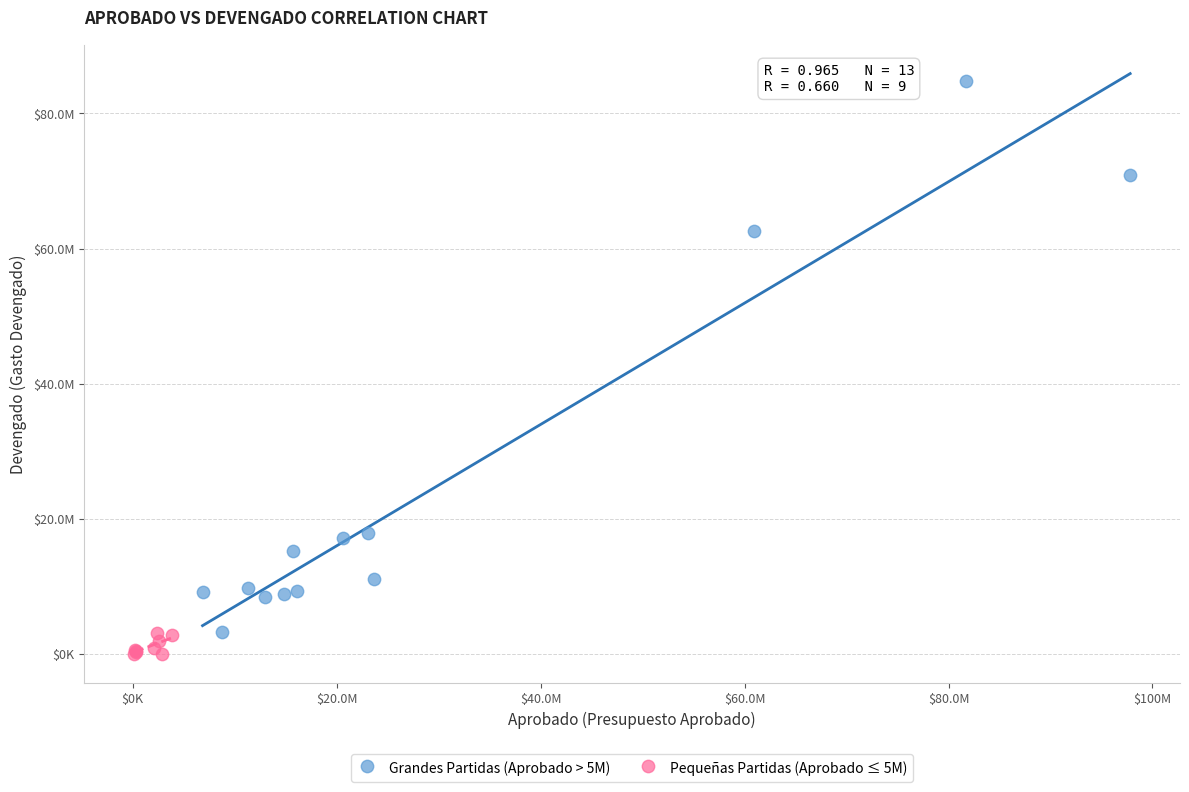

What are all the series names shown in the legend?

Grandes Partidas (Aprobado > 5M), Pequeñas Partidas (Aprobado ≤ 5M)